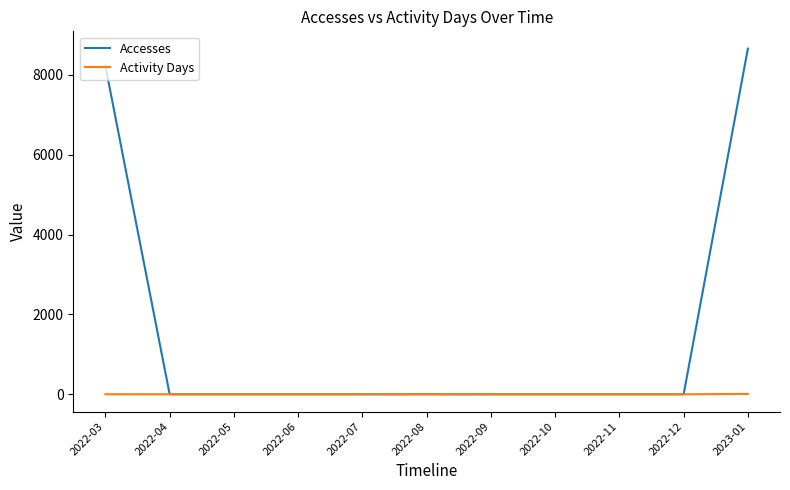

The value of Accesses at 2022-12 is 5894. True or false?

False